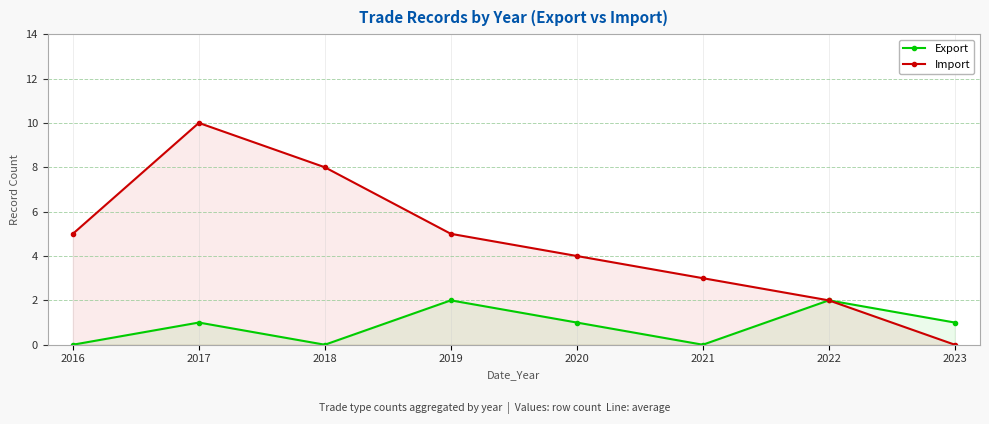

Does the chart display data point markers on the line(s)?

Yes